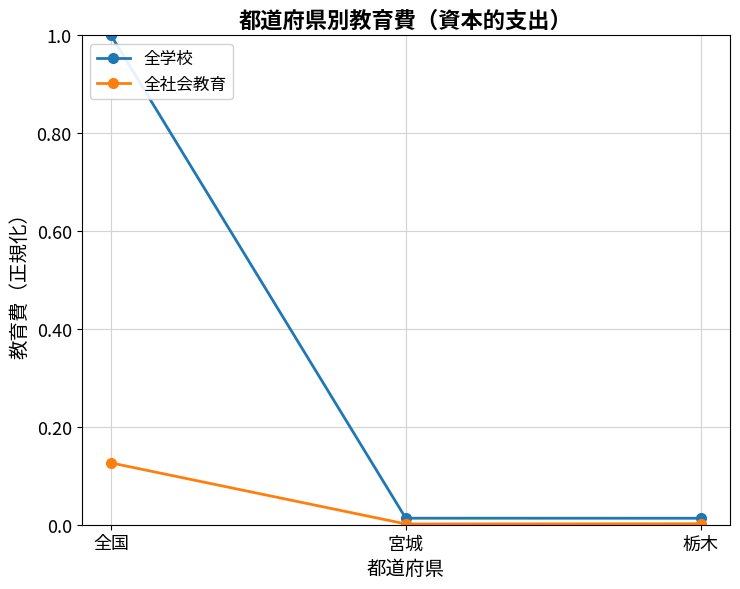

At which category is the sum across all series the highest?

全国